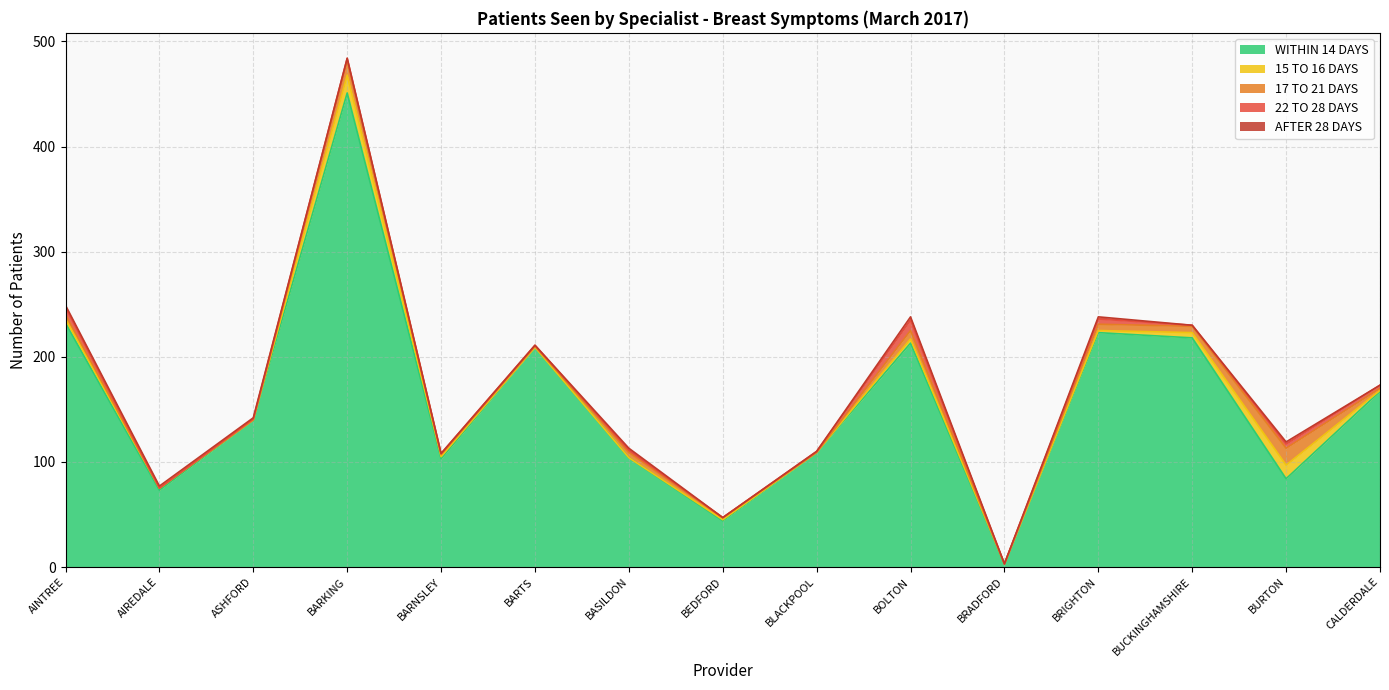

Where is 17 TO 21 DAYS nearest to the value 8?

BOLTON